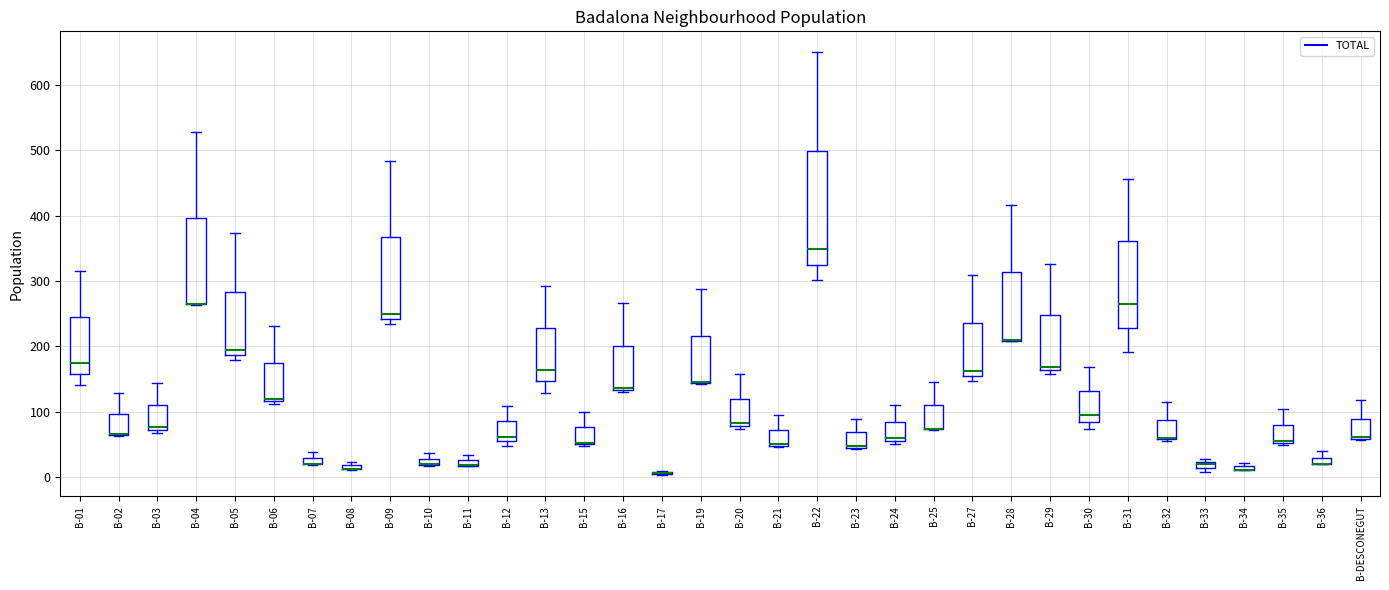

Where does the upper whisker of the box for B-02 end on the y-axis? The values are not printed on the chart, so give them approximately, as read against the axis.

130